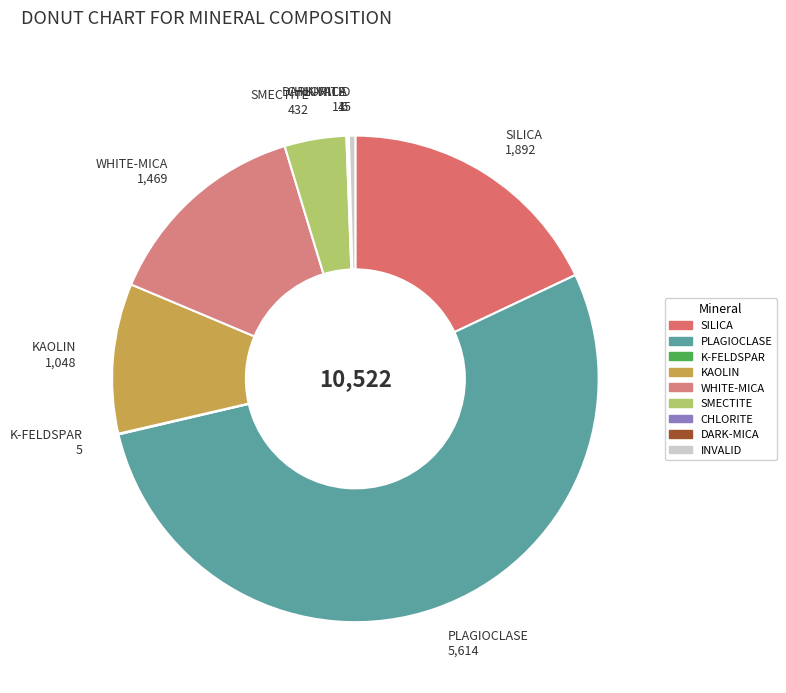

Which slice is the largest?

PLAGIOCLASE